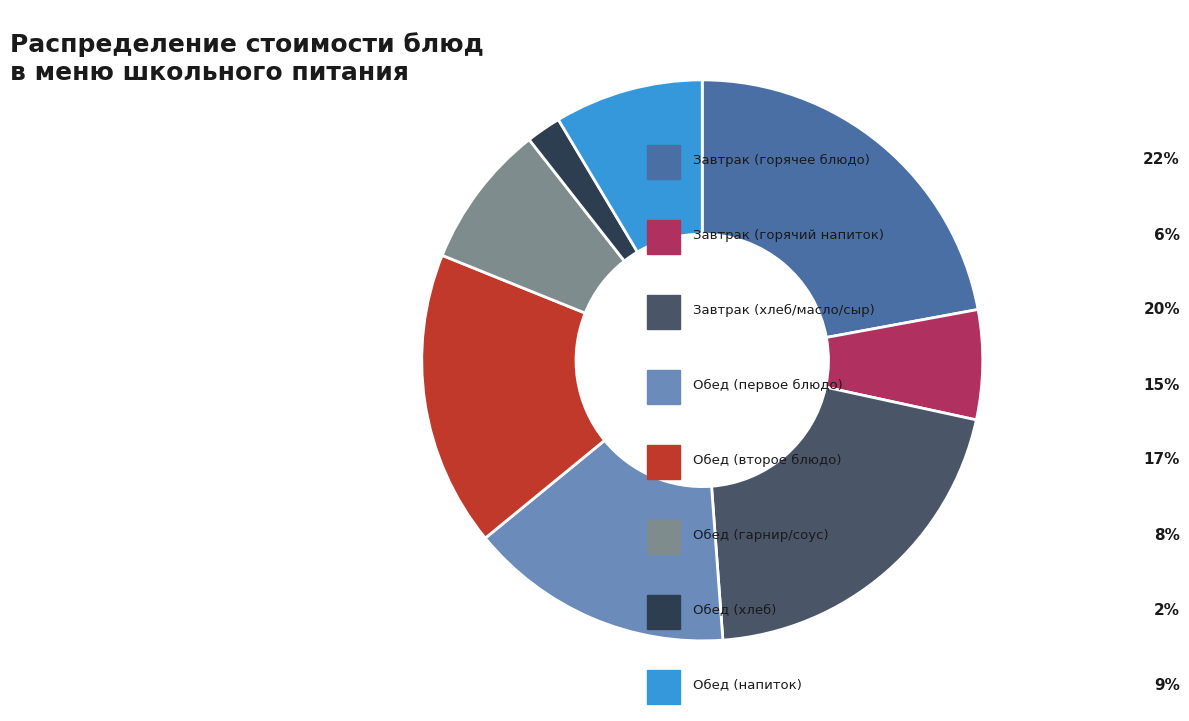

Does any single category account for the majority?

No